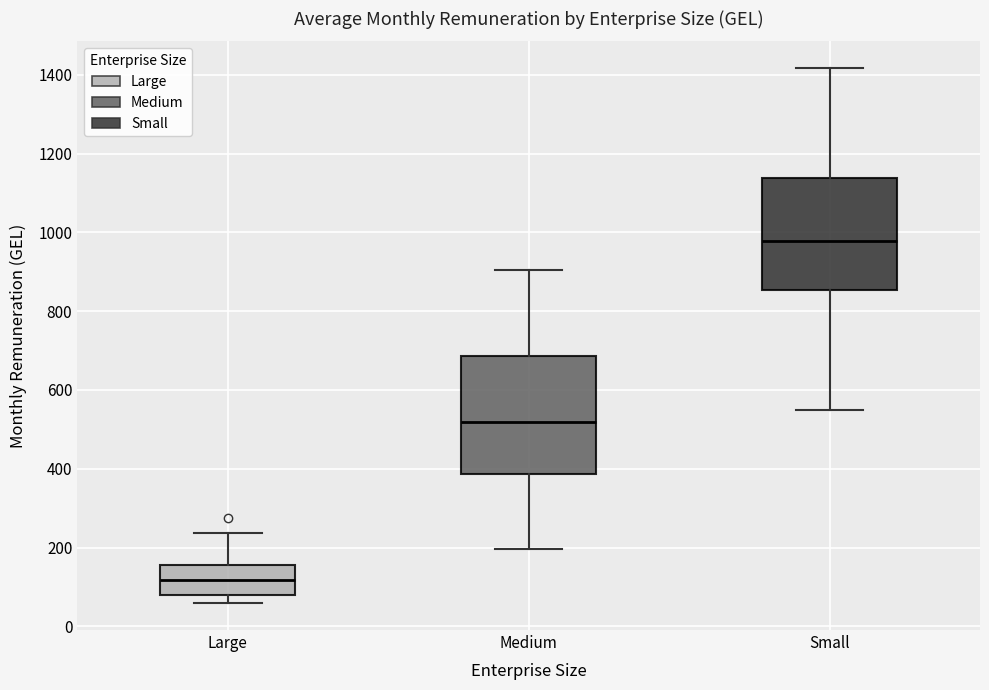

Which box has the highest median line?

Small